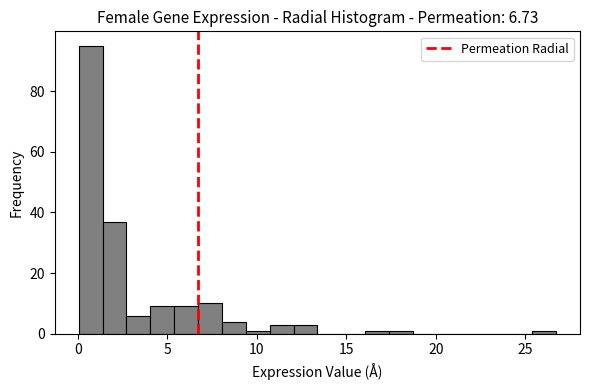

Read against the x-axis, roughly where is the centre of the tallest bar?

0.5